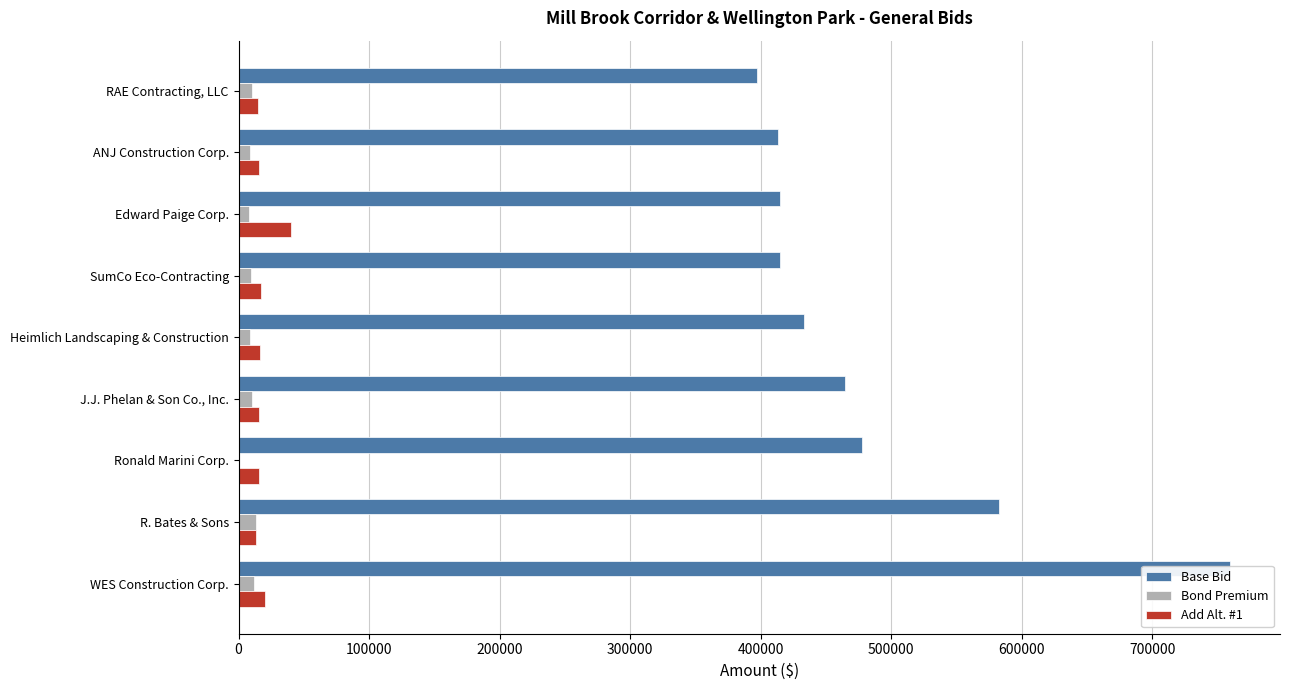

What is the average value of the Bond Premium series?

8858